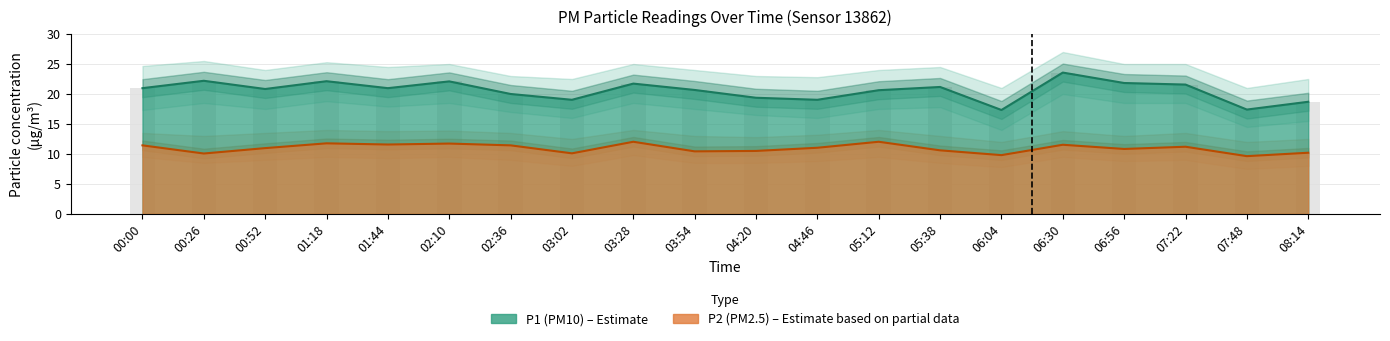

What position from the right is 02:36?

14